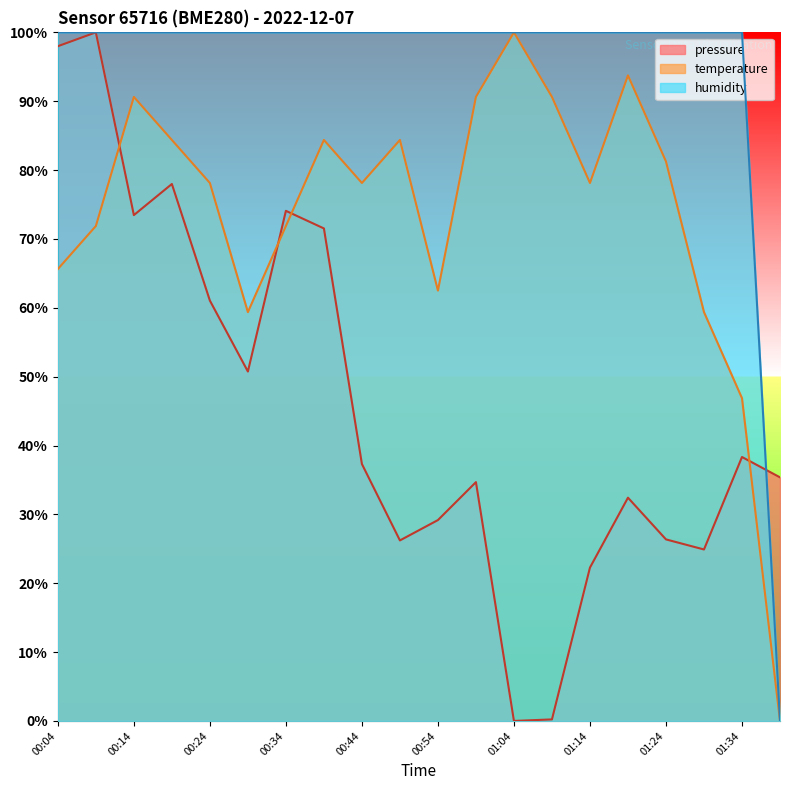

What is the value of the humidity point at the 4th from the left?

100.0